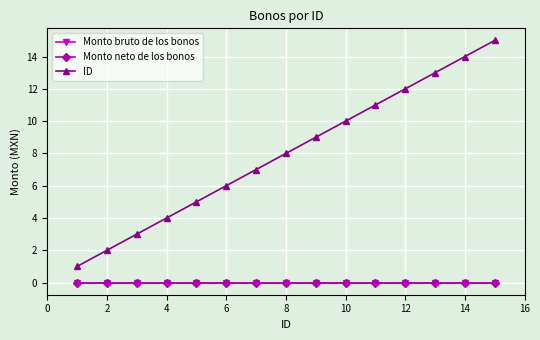

Does the chart have visible grid lines?

Yes